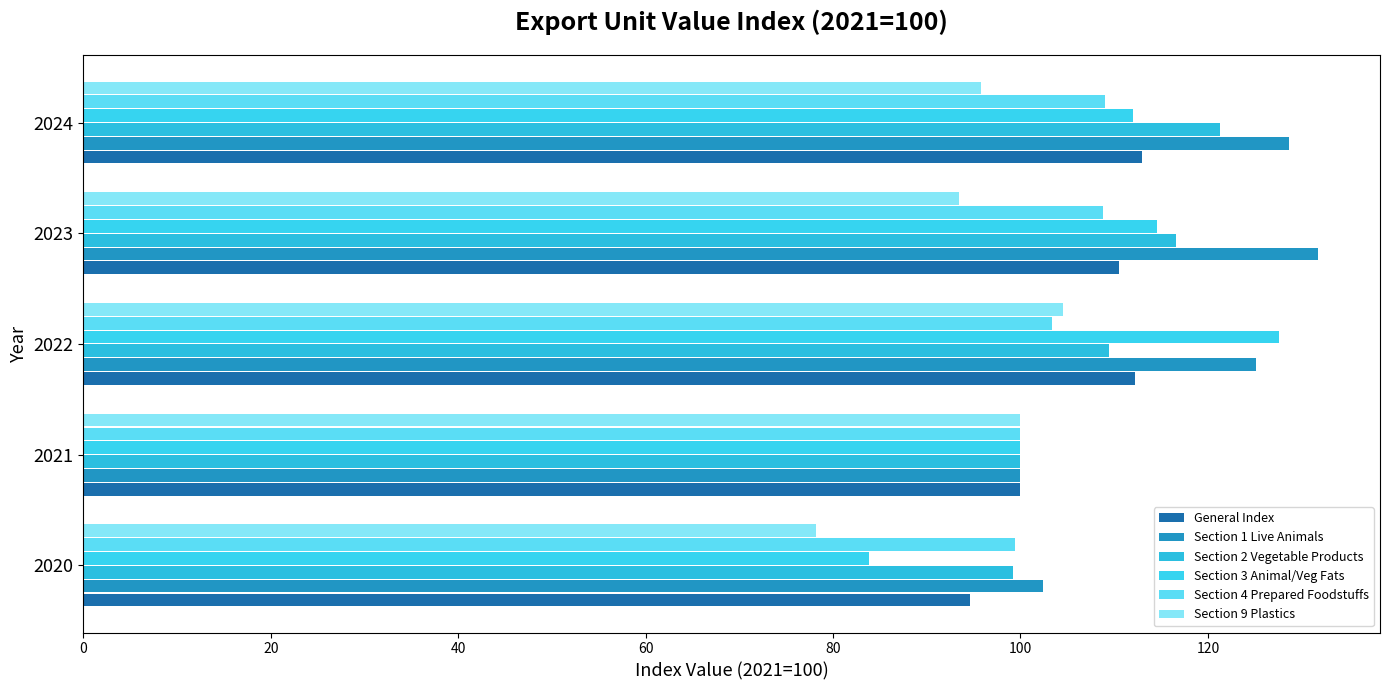

At how many categories does at least one series exceed 92?

5